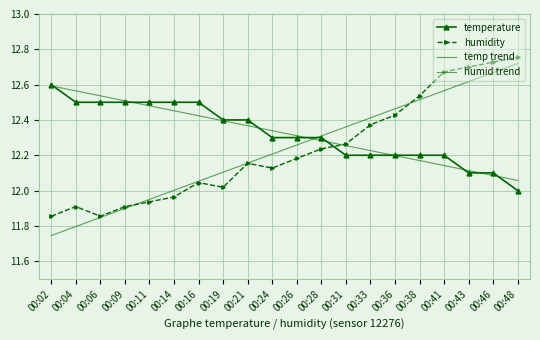

True or false: temperature and humidity intersect in this chart.

True